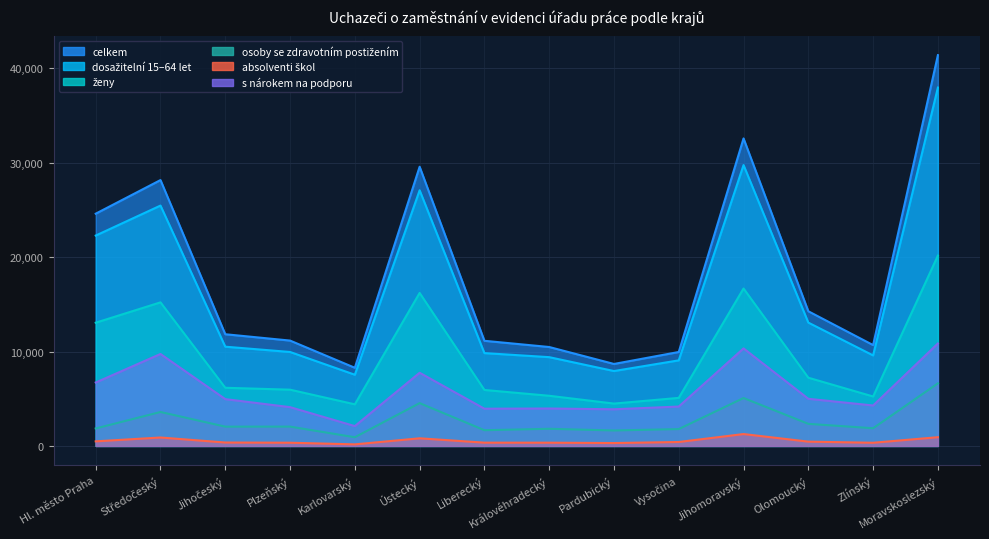

What is the sum of all ženy values?

131166